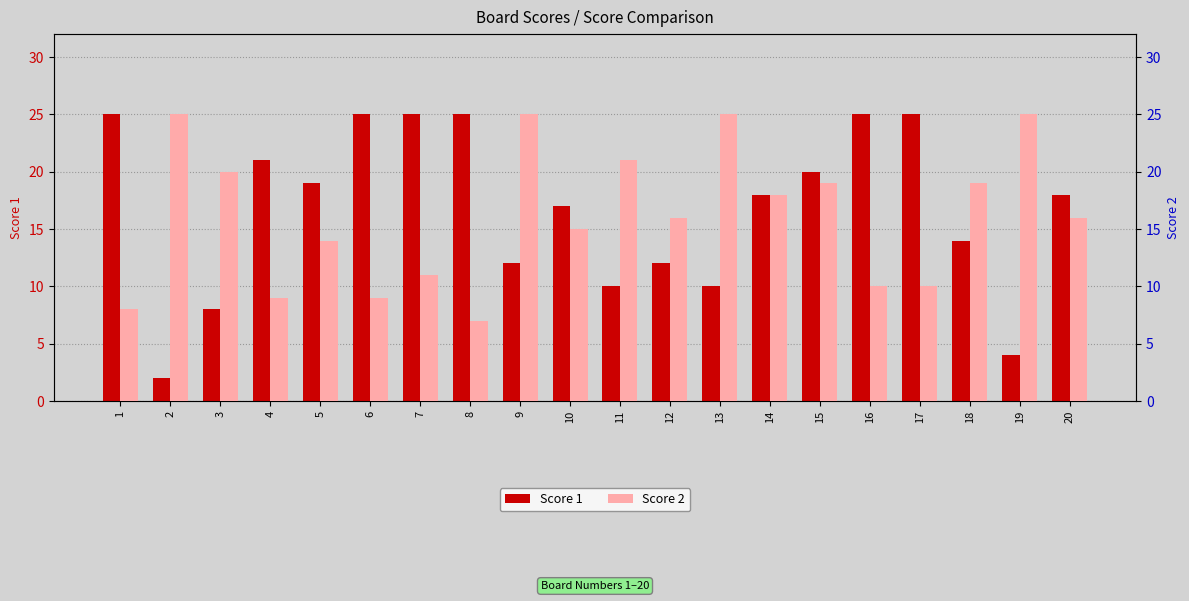

What is the difference between the maximum and minimum values in the Score 2 series?

18